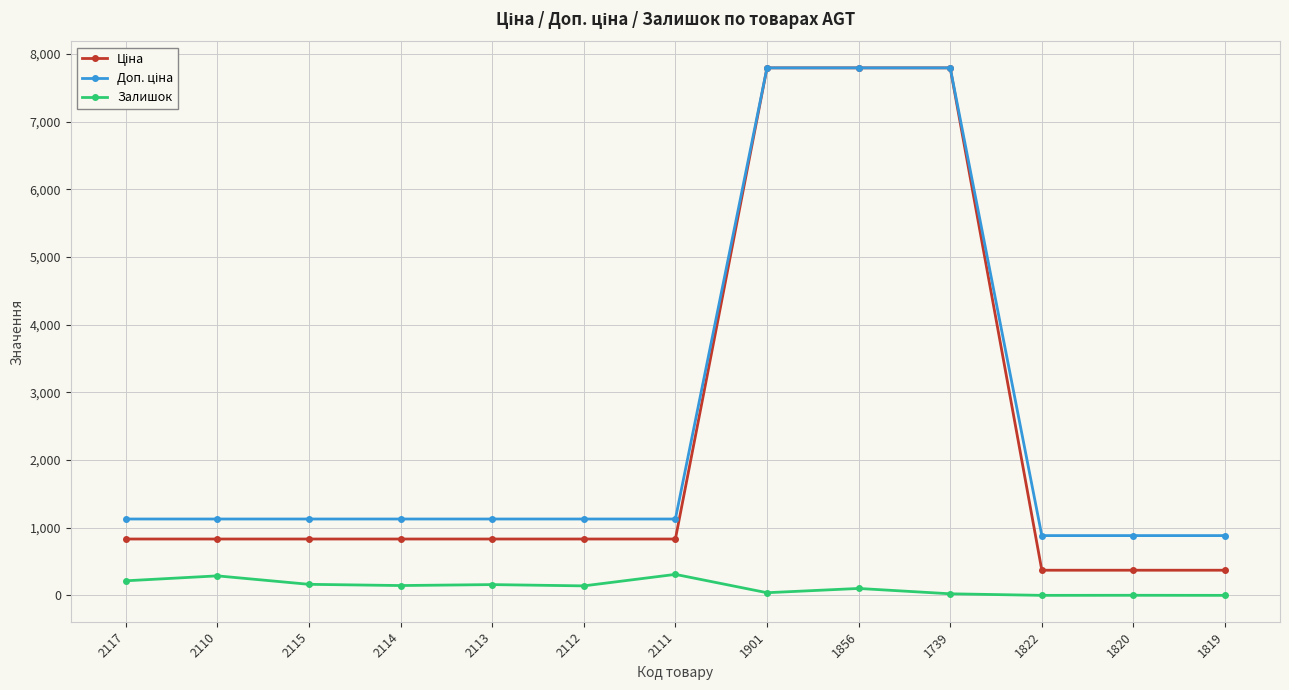

At how many categories does at least one series exceed 2752?

3